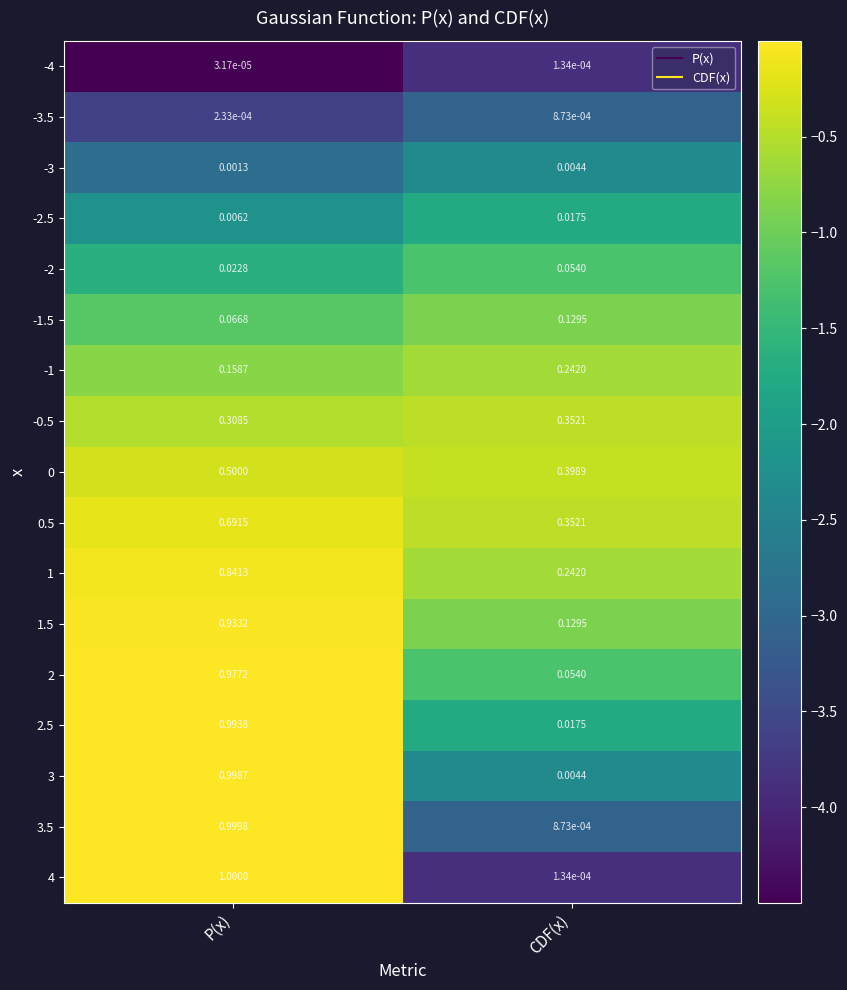

At which category is the sum across all series the highest?

P(x)